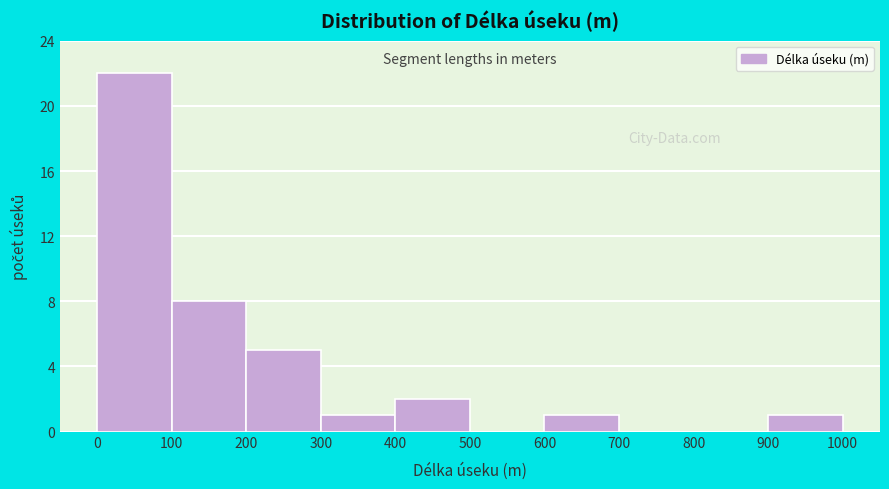

Over which range of the x-axis is the bar tallest?

0 to 100